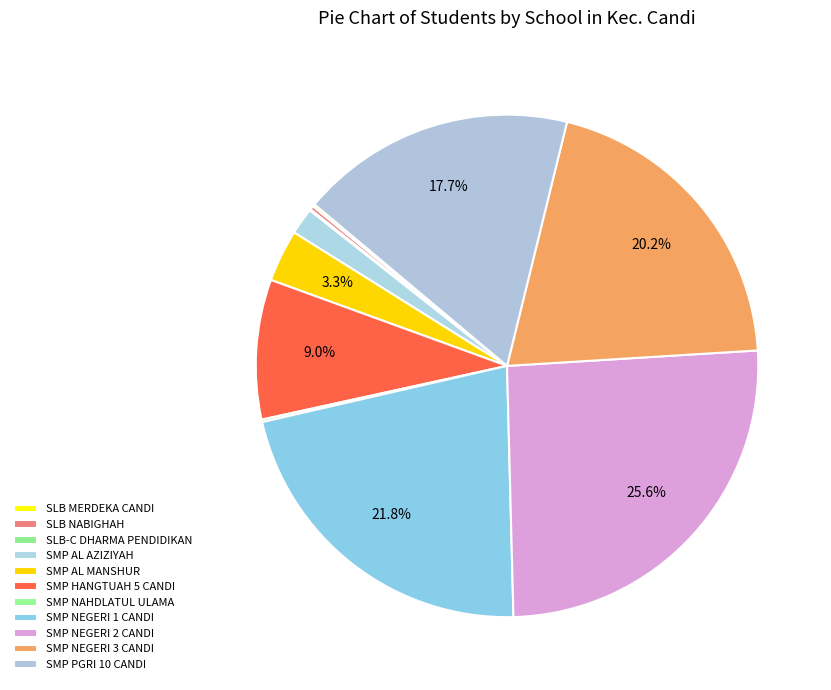

Is there a majority slice in this chart?

No